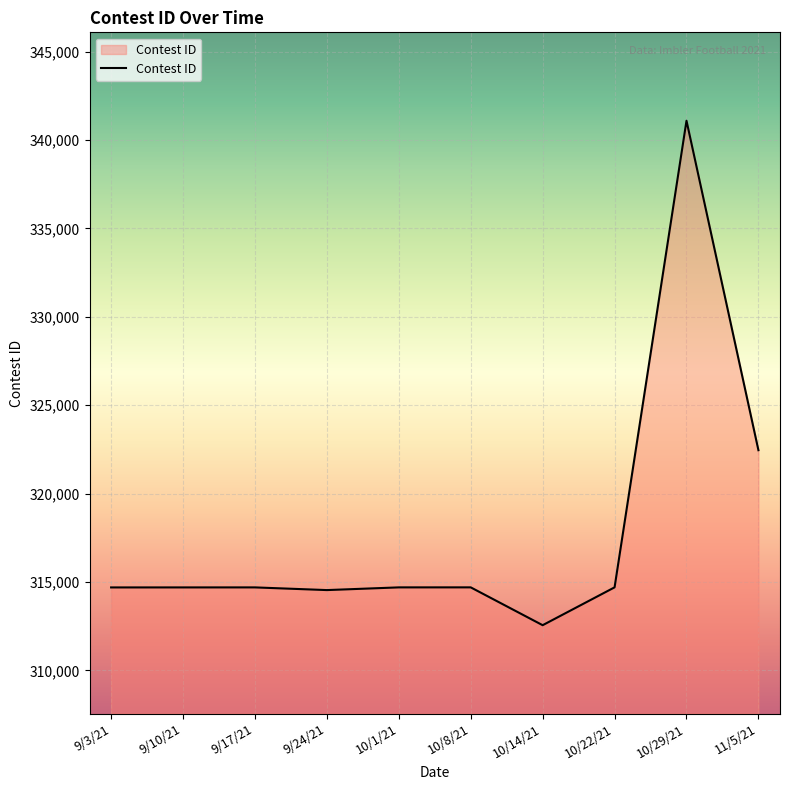

Which category has the highest value across all series?

10/29/21